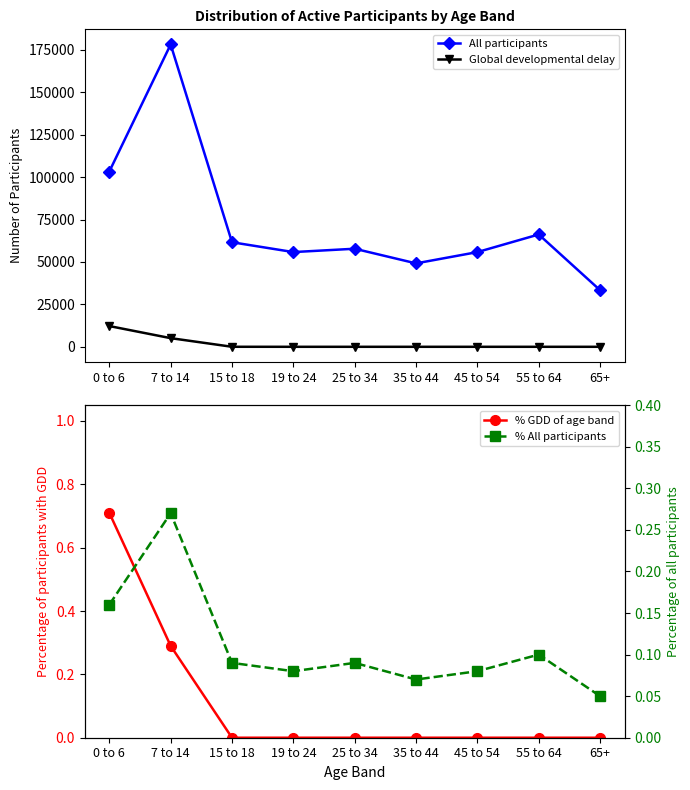

Reading right to left, extract all data points from this chart.

All participants: 65+=33376.0	55 to 64=66200.0	45 to 54=55813.0	35 to 44=49169.0	25 to 34=57796.0	19 to 24=55821.0	15 to 18=61615.0	7 to 14=178184.0	0 to 6=103293.0
Global developmental delay: 65+=0.0	55 to 64=0.0	45 to 54=0.0	35 to 44=0.0	25 to 34=0.0	19 to 24=0.0	15 to 18=13.0	7 to 14=5099.0	0 to 6=12221.0
% GDD of age band: 65+=0.0	55 to 64=0.0	45 to 54=0.0	35 to 44=0.0	25 to 34=0.0	19 to 24=0.0	15 to 18=0.0	7 to 14=0.3	0 to 6=0.7
% All participants: 65+=0.1	55 to 64=0.1	45 to 54=0.1	35 to 44=0.1	25 to 34=0.1	19 to 24=0.1	15 to 18=0.1	7 to 14=0.3	0 to 6=0.2